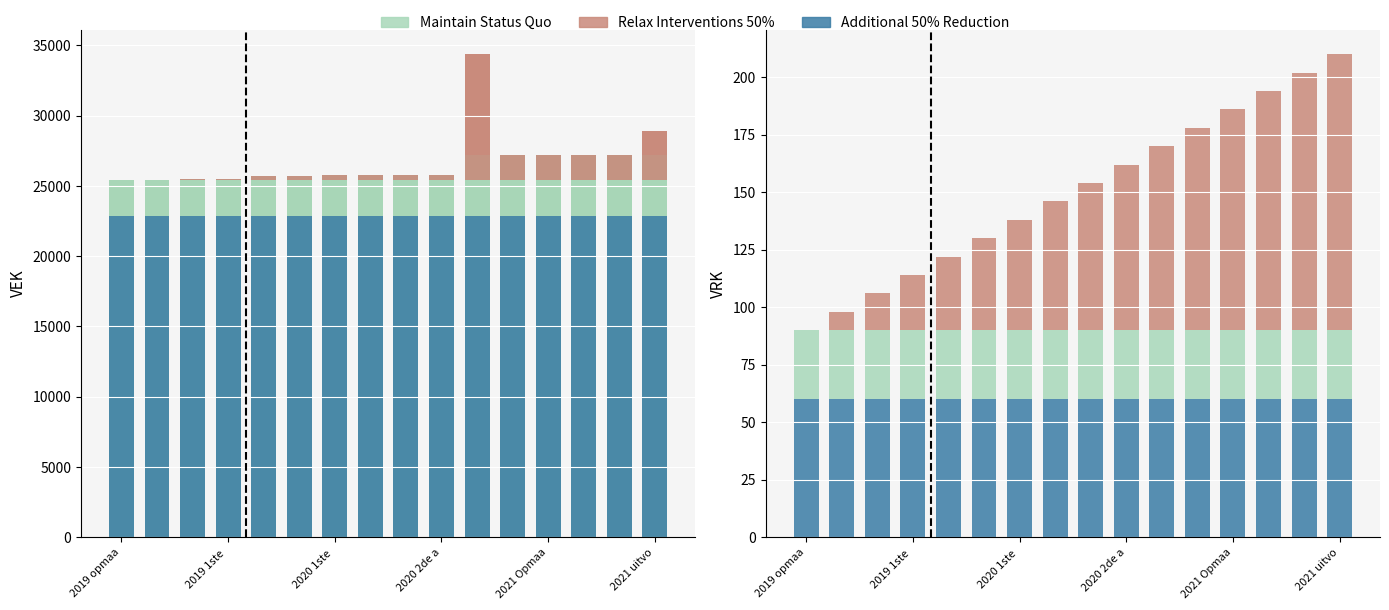

Which category has the highest value in the Maintain Status Quo series?

10